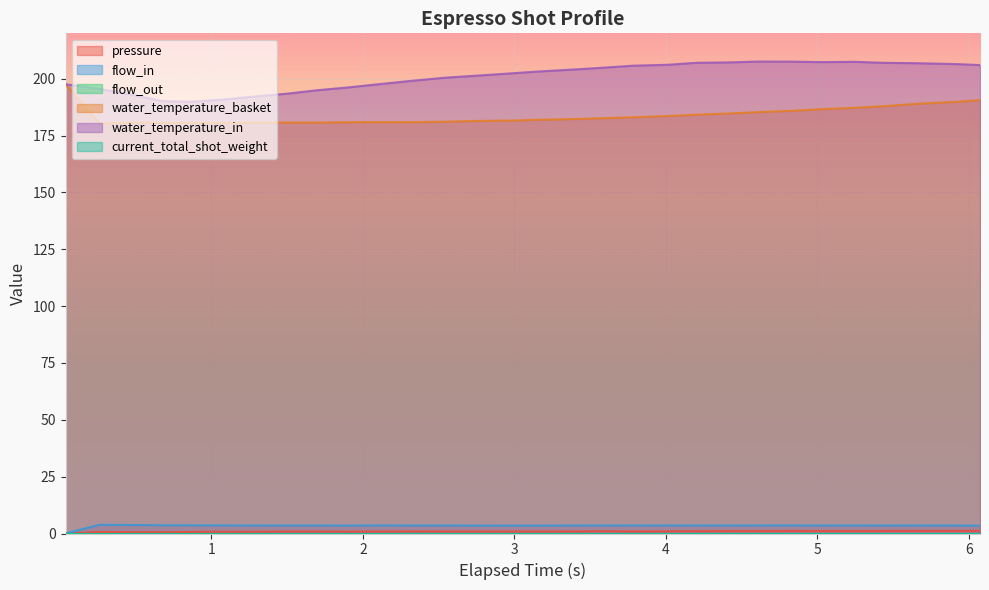

The water_temperature_in series shows 121.3 at 1. True or false?

False